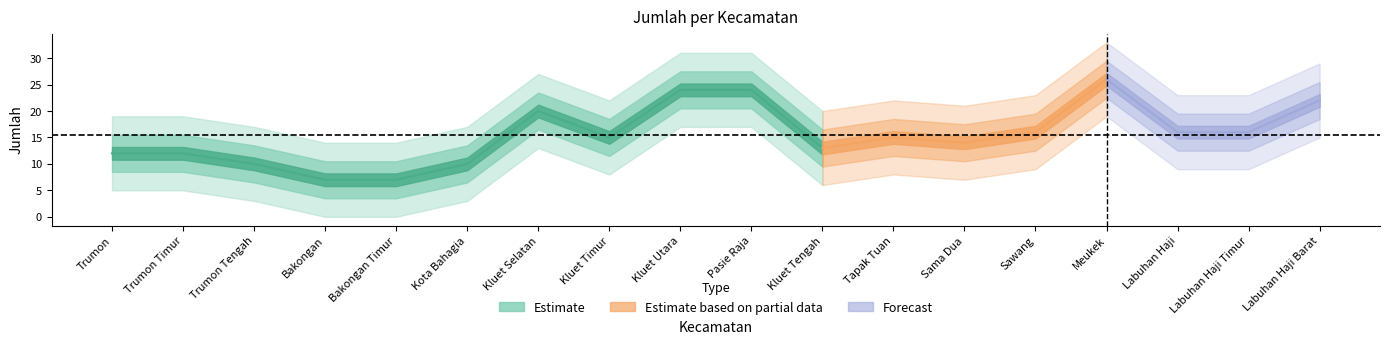

What is the difference between the second highest and second lowest values?

17